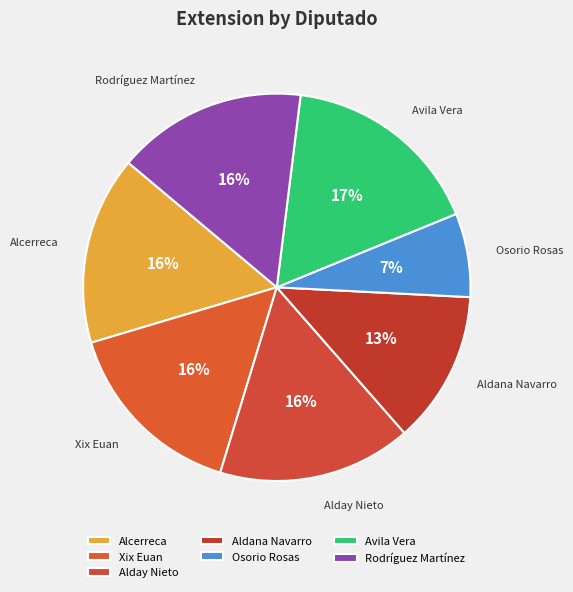

How many slices are in this pie chart?

7